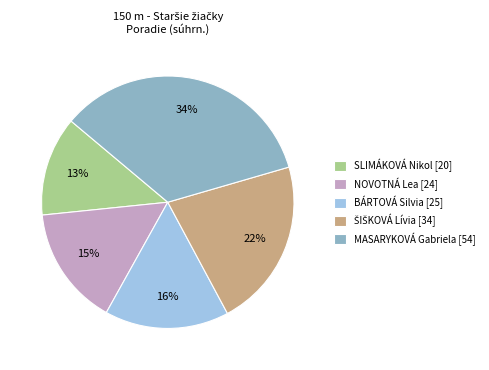

To the nearest percent, what portion does BÁRTOVÁ Silvia [25] represent?

16%